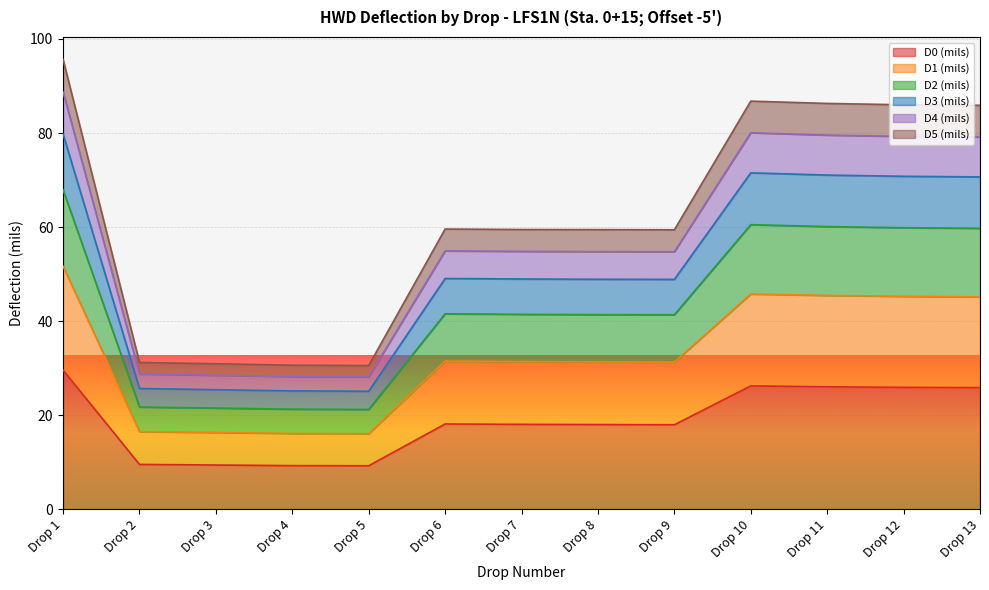

Where does the D3 (mils) series first go above 54?

Drop 1